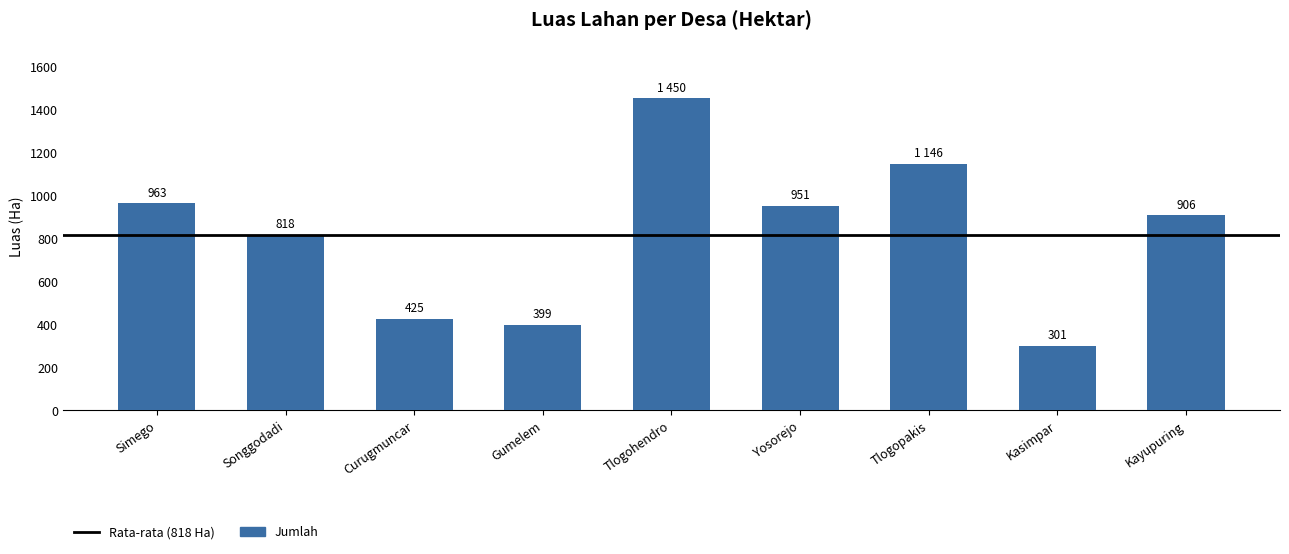

What is the label of the 6th bar from the right?

Gumelem